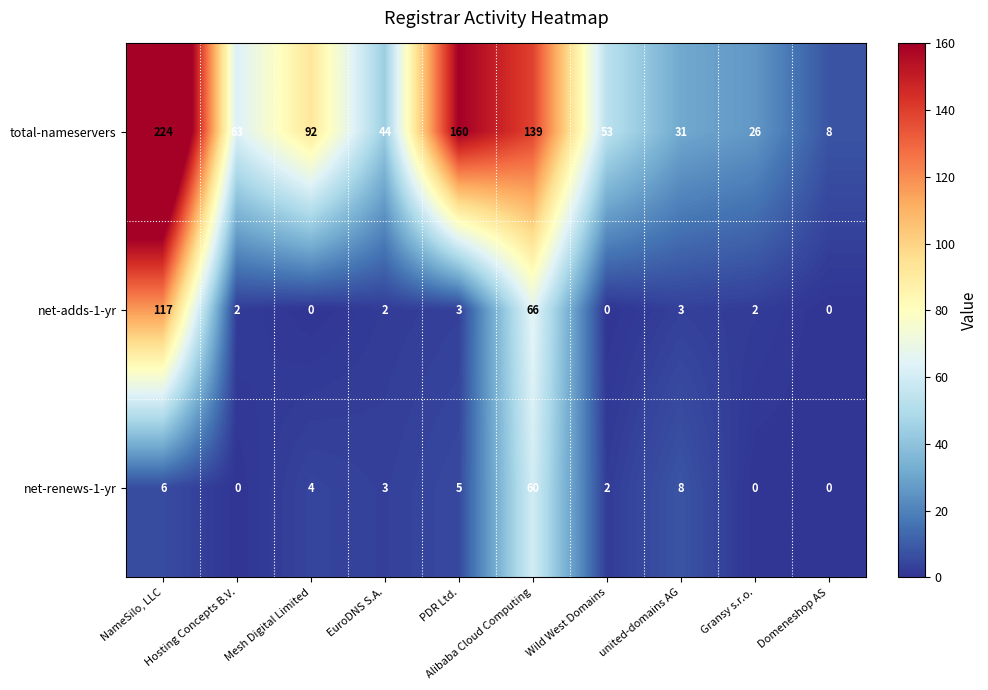

Which series has the widest spread of values?

total-nameservers